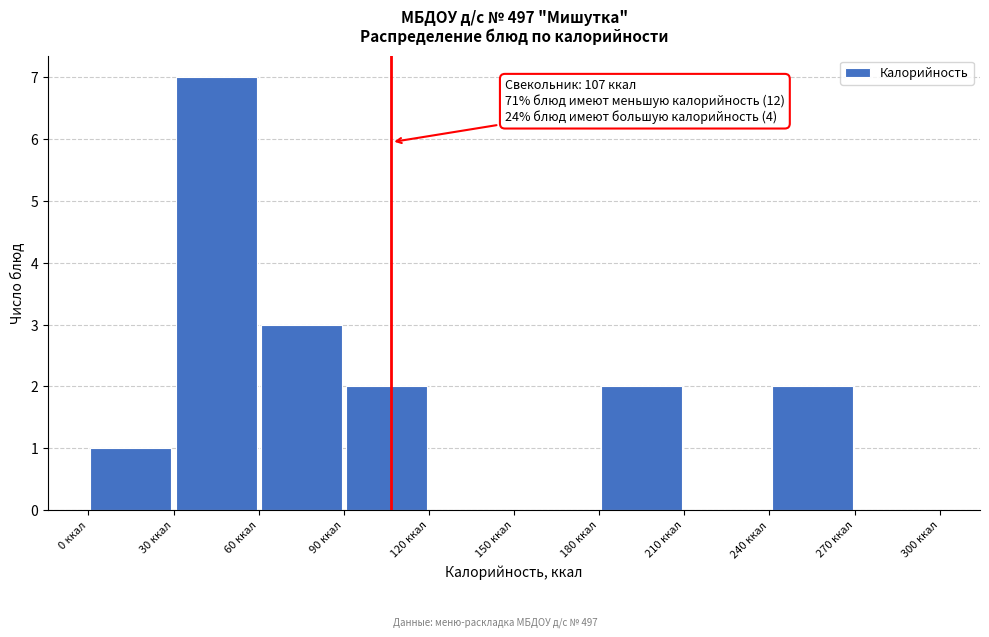

Which range on the x-axis has the tallest bar?

30 to 60